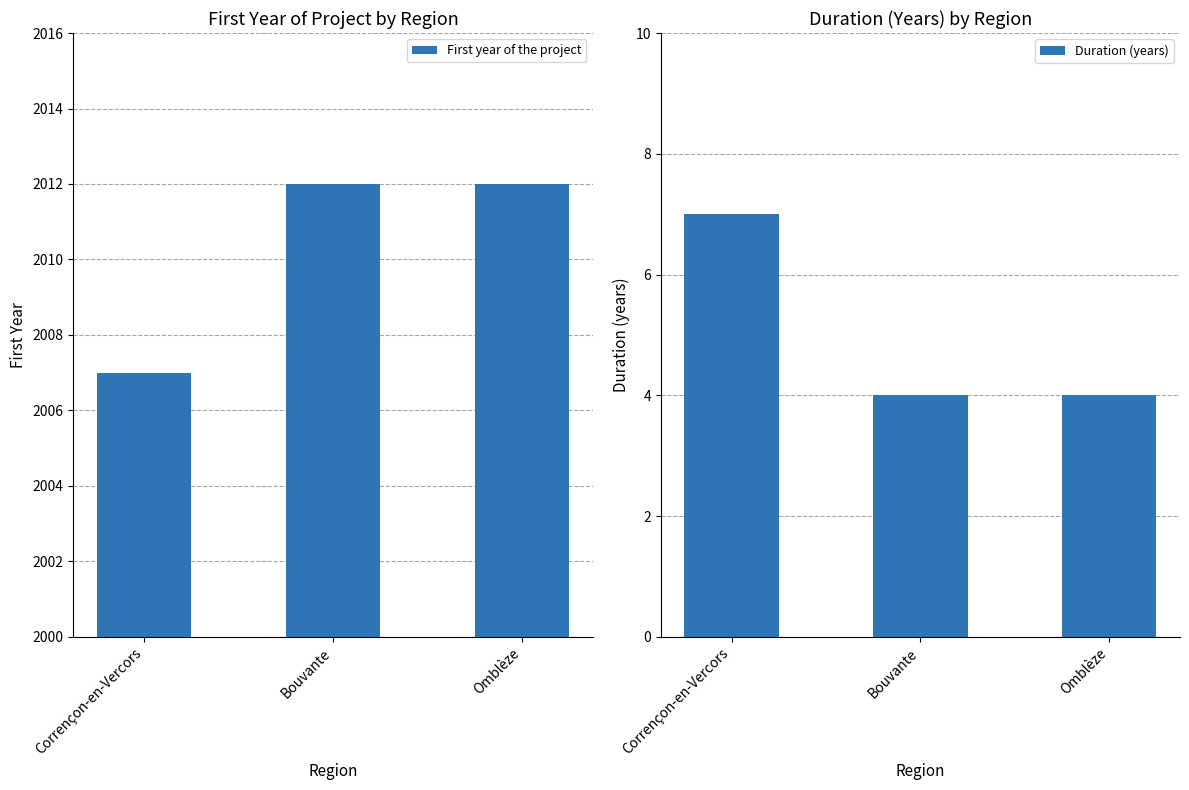

What is the greatest value displayed?

2012